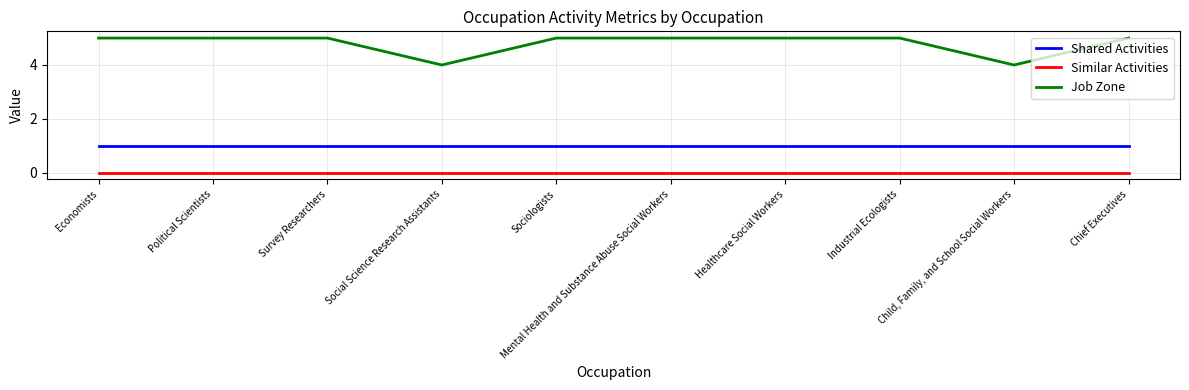

What is the sum of all Job Zone values?

48